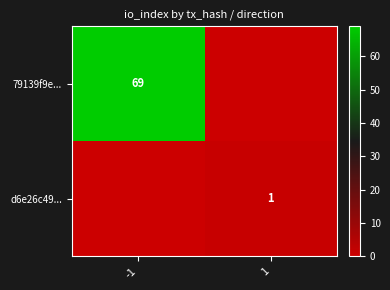

The 79139f9e... series shows 69 at -1. True or false?

True